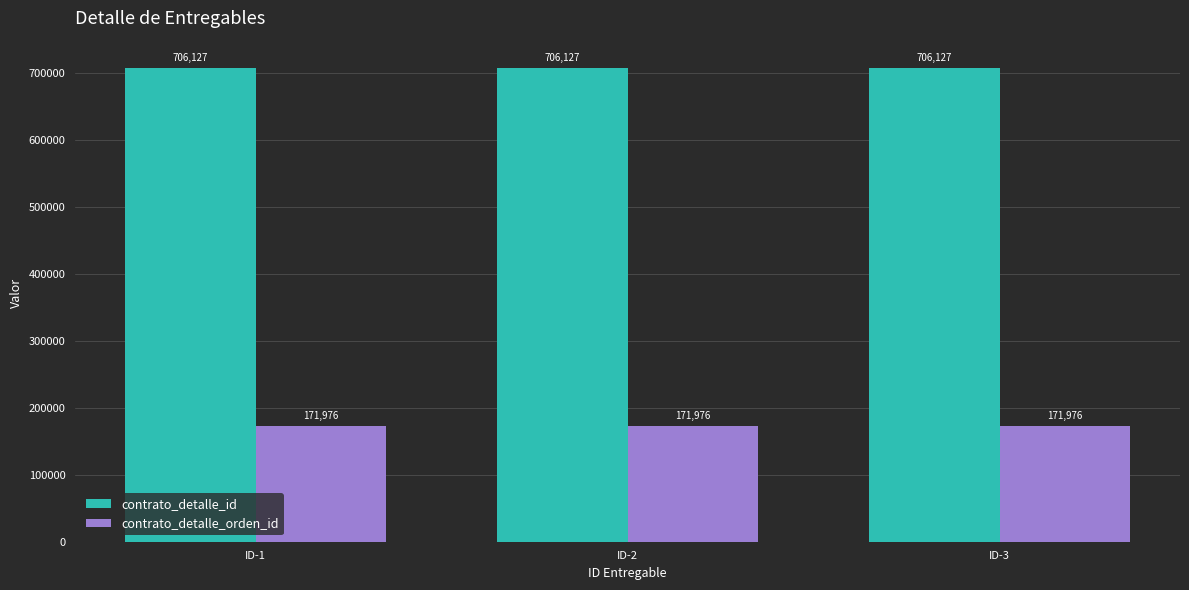

What is the spread (max minus min) of values at ID-1?

534151